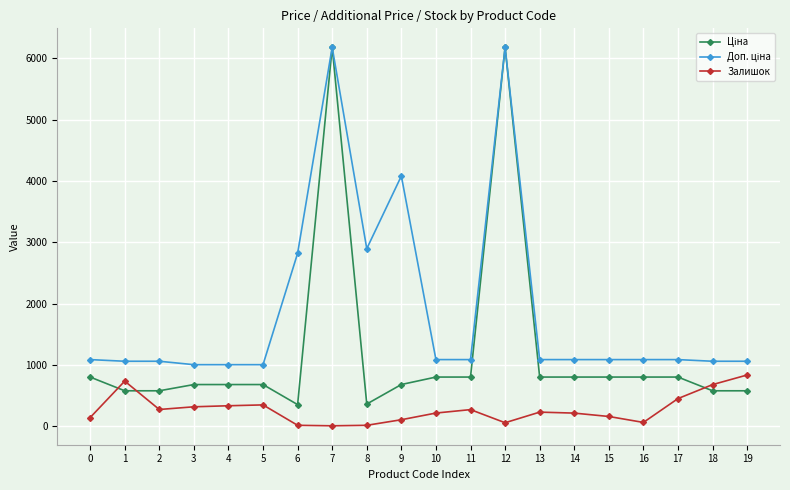

What is the greatest value displayed?

6182.6